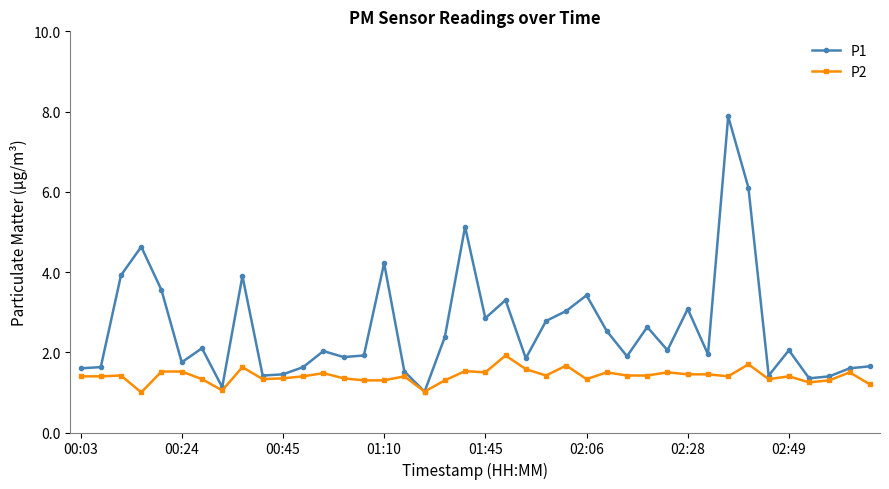

Which series has the largest range (max minus min)?

P1